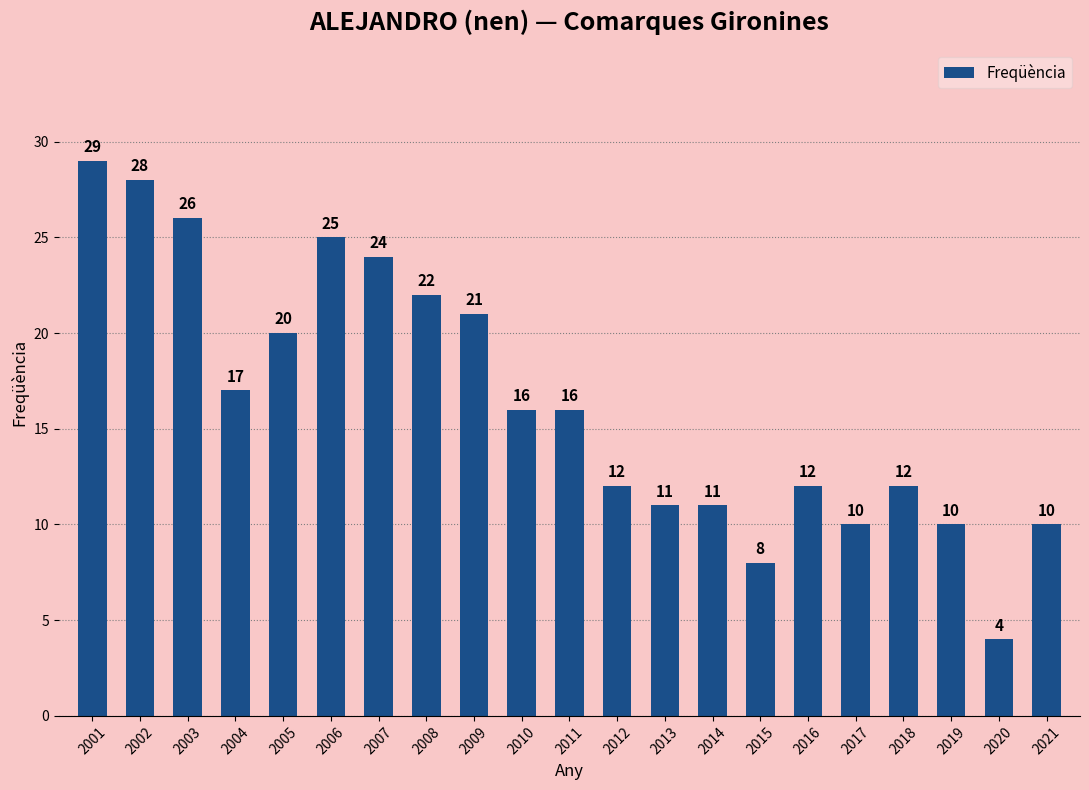

How many bars are there in total?

21